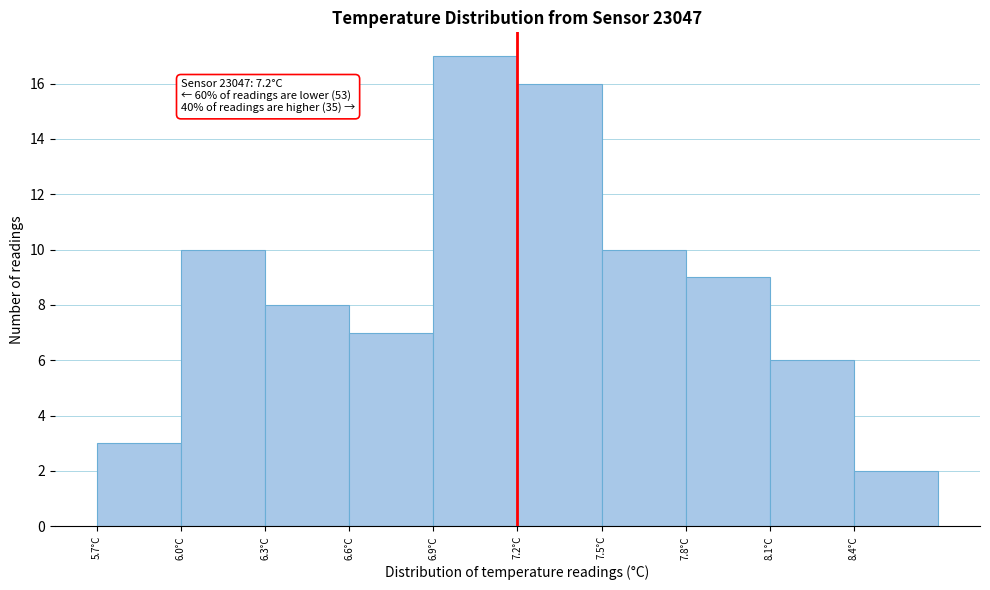

Over which range of the x-axis is the bar tallest?

6.9 to 7.2